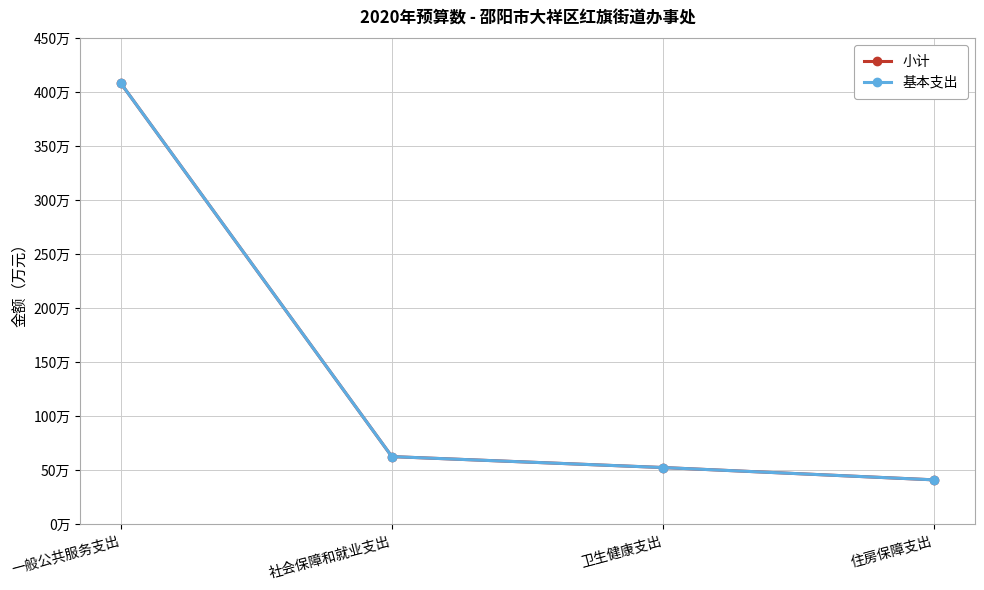

Which has a higher value, 卫生健康支出 or 住房保障支出?

卫生健康支出